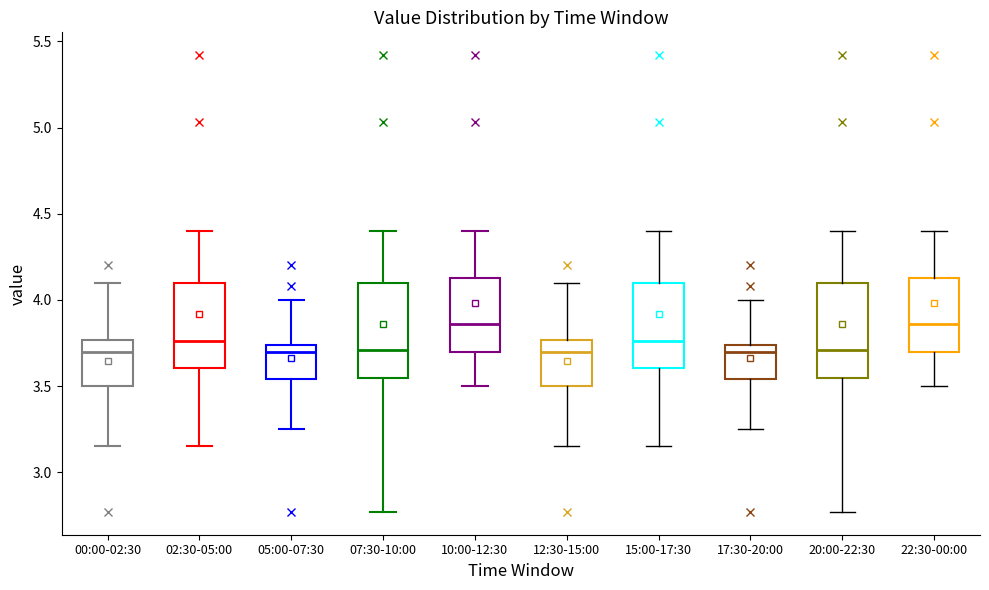

Where is the lower edge of the box for 15:00-17:30 on the y-axis? The values are not printed on the chart, so give them approximately, as read against the axis.

3.60